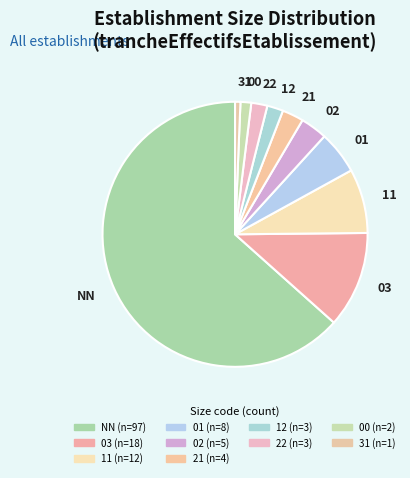

The 31 slice represents 11% of the pie. True or false?

False